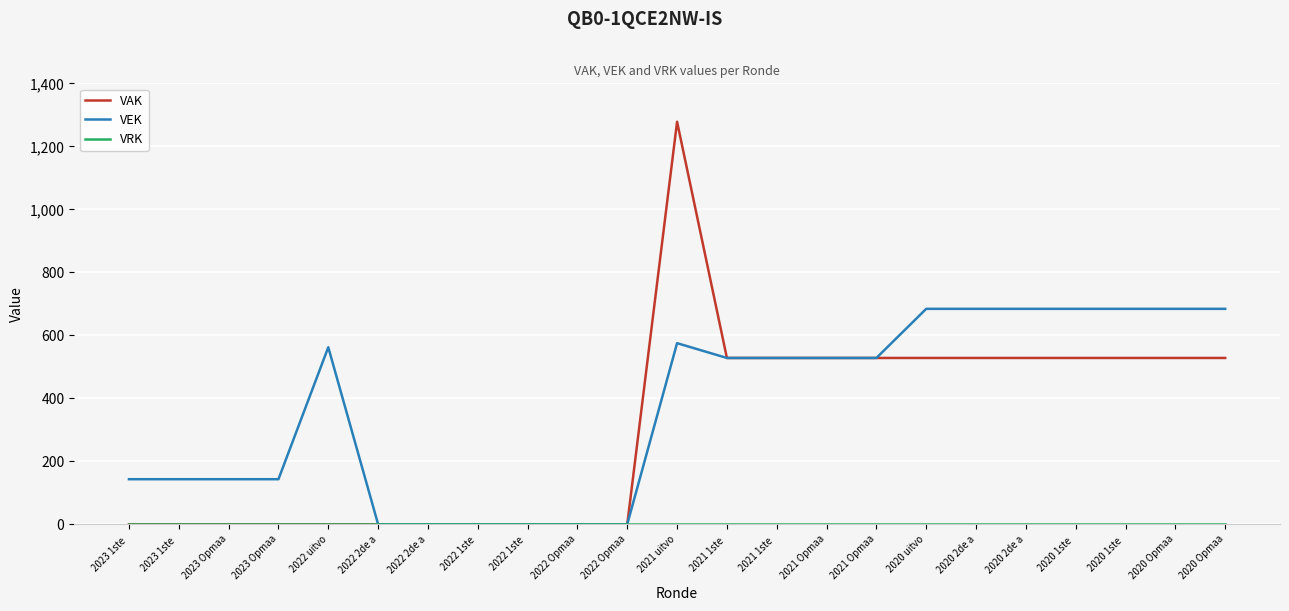

How many lines are shown in the chart?

3